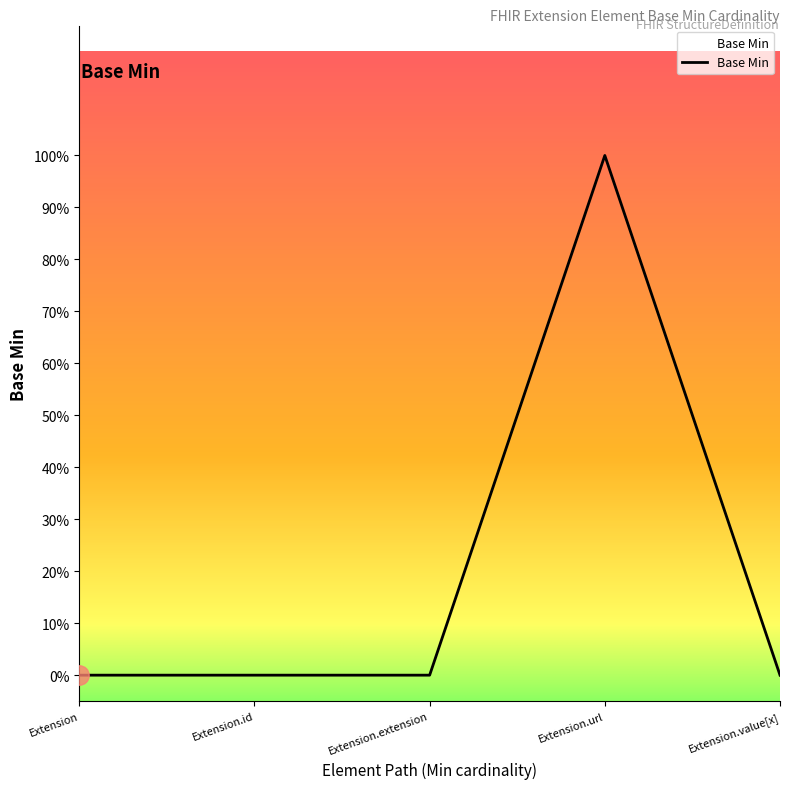

What is the approximate value at Extension.url?

1